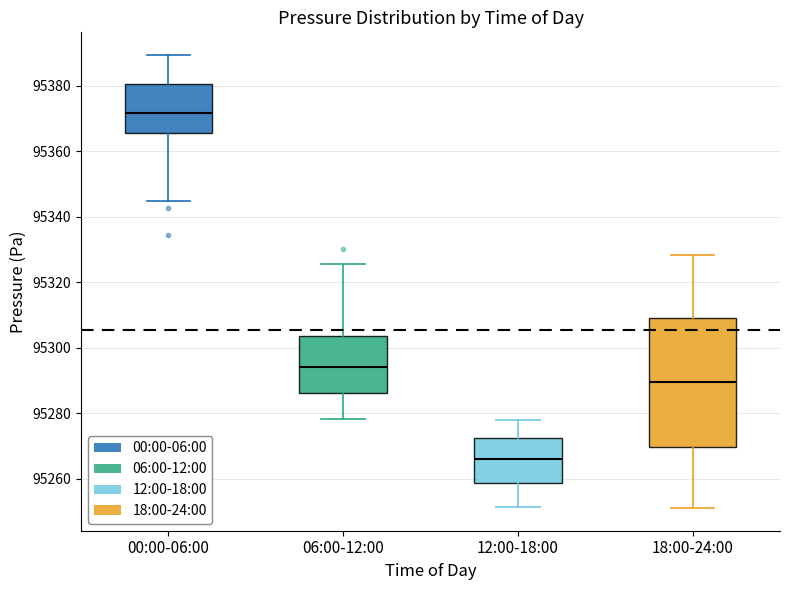

Reading left to right, transcribe this box plot: for each box, give where its median line is, the range the box spans, and where its two whiskers end, as read against the y-axis. The values are not printed on the chart, so give them approximately, as read against the axis.

00:00-06:00: median 95372, box 95366 to 95380, whiskers 95344 to 95390
06:00-12:00: median 95294, box 95286 to 95304, whiskers 95278 to 95326
12:00-18:00: median 95266, box 95258 to 95272, whiskers 95252 to 95278
18:00-24:00: median 95290, box 95270 to 95310, whiskers 95252 to 95328